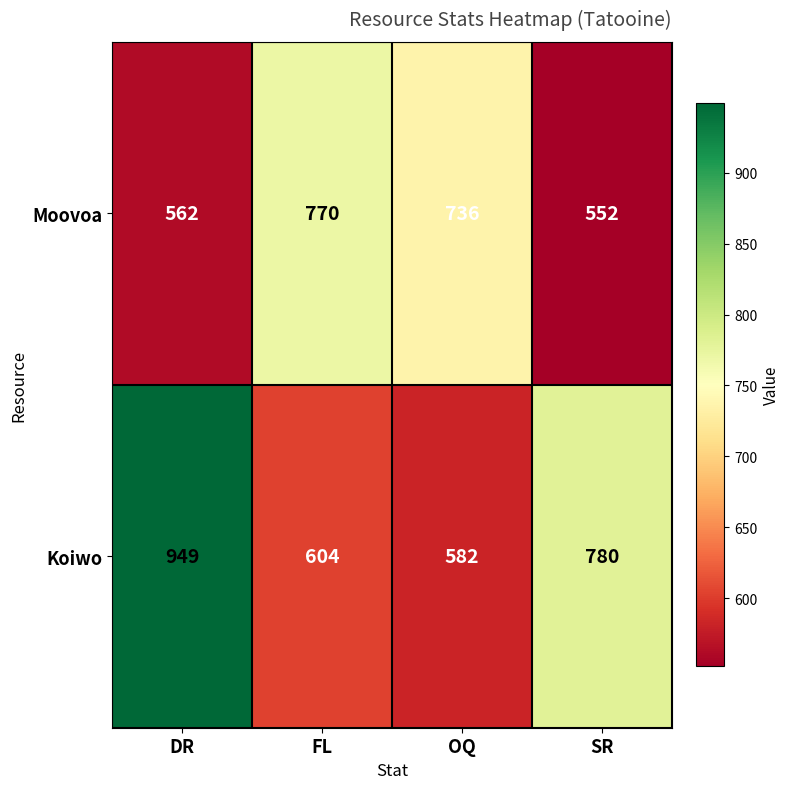

Reading right to left, extract all data points from this chart.

Moovoa: 552	736	770	562
Koiwo: 780	582	604	949